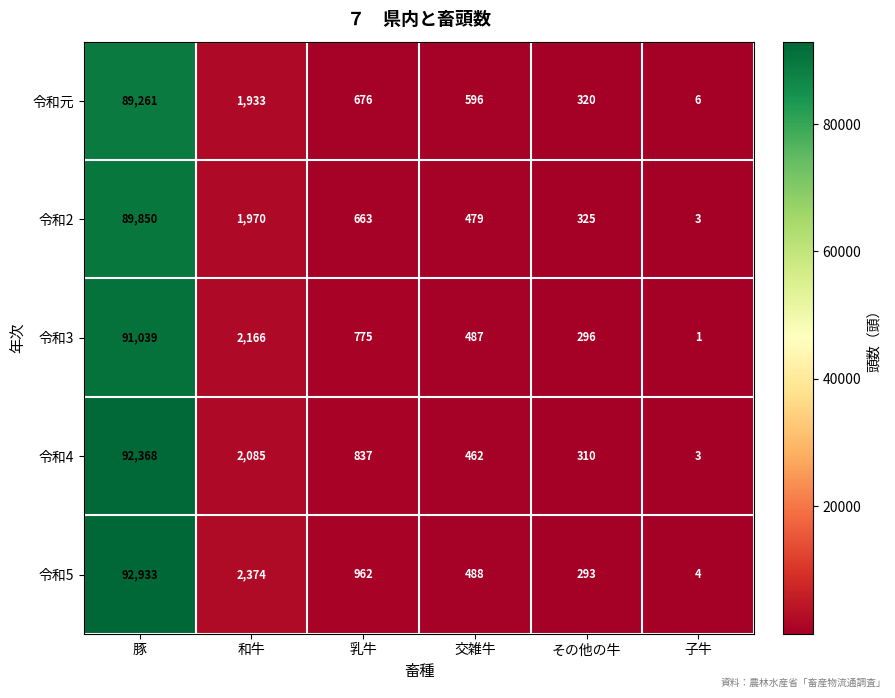

What is the difference between the maximum and minimum values in the 令和5 series?

92929